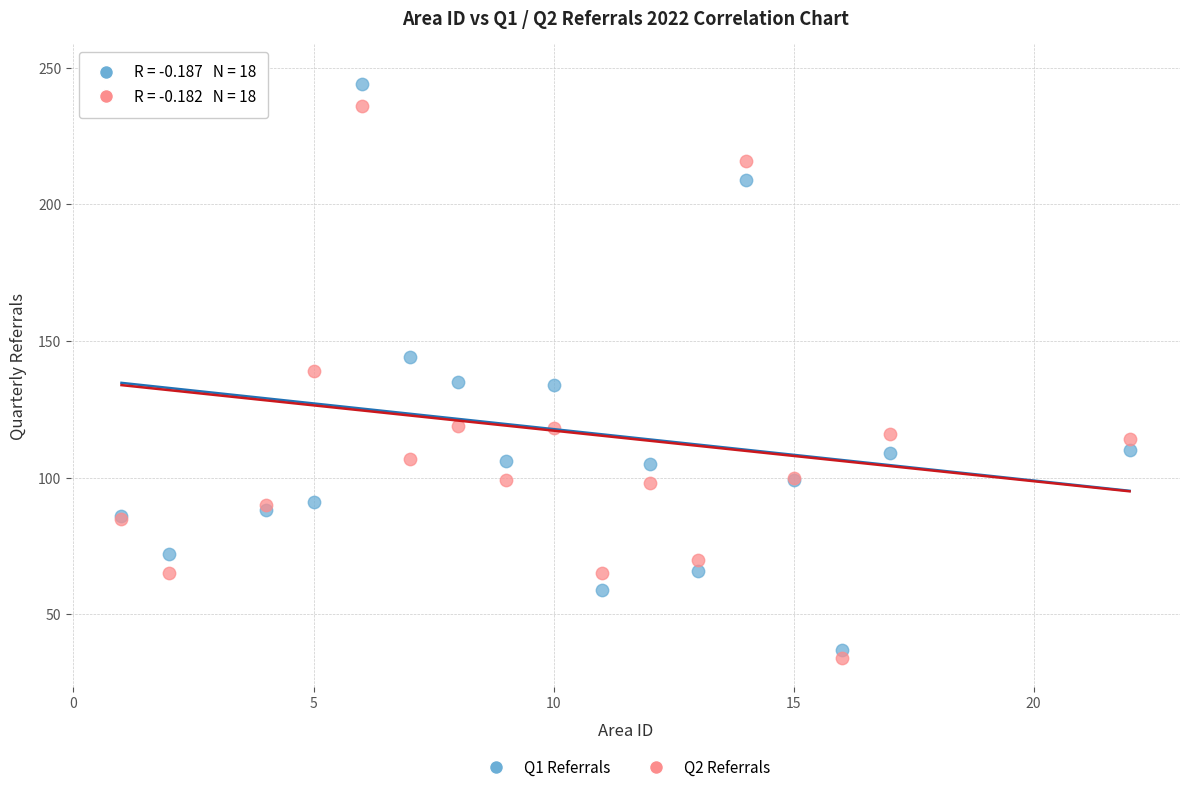

What is the X range (max minus min) for the scatter plot?

21